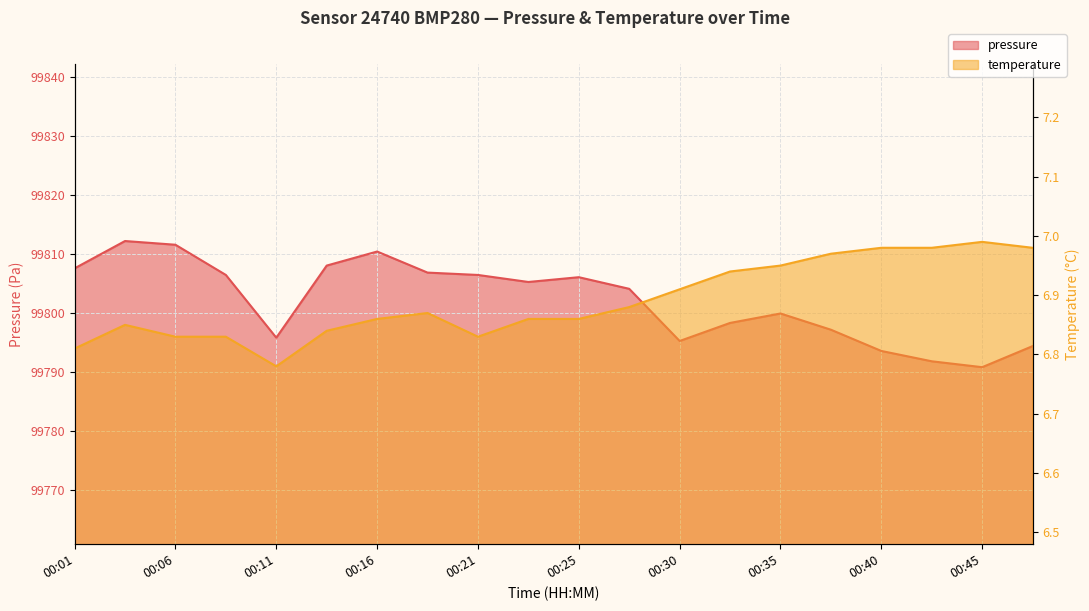

True or false: temperature has more than 0 points higher than both neighbors.

True